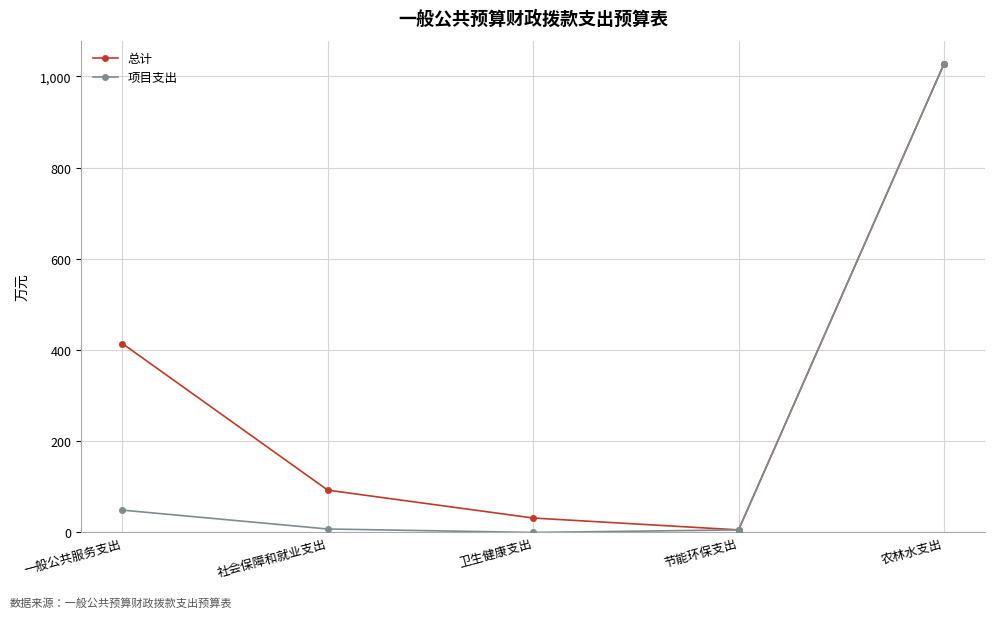

At which category does the chart reach its peak across all series?

农林水支出